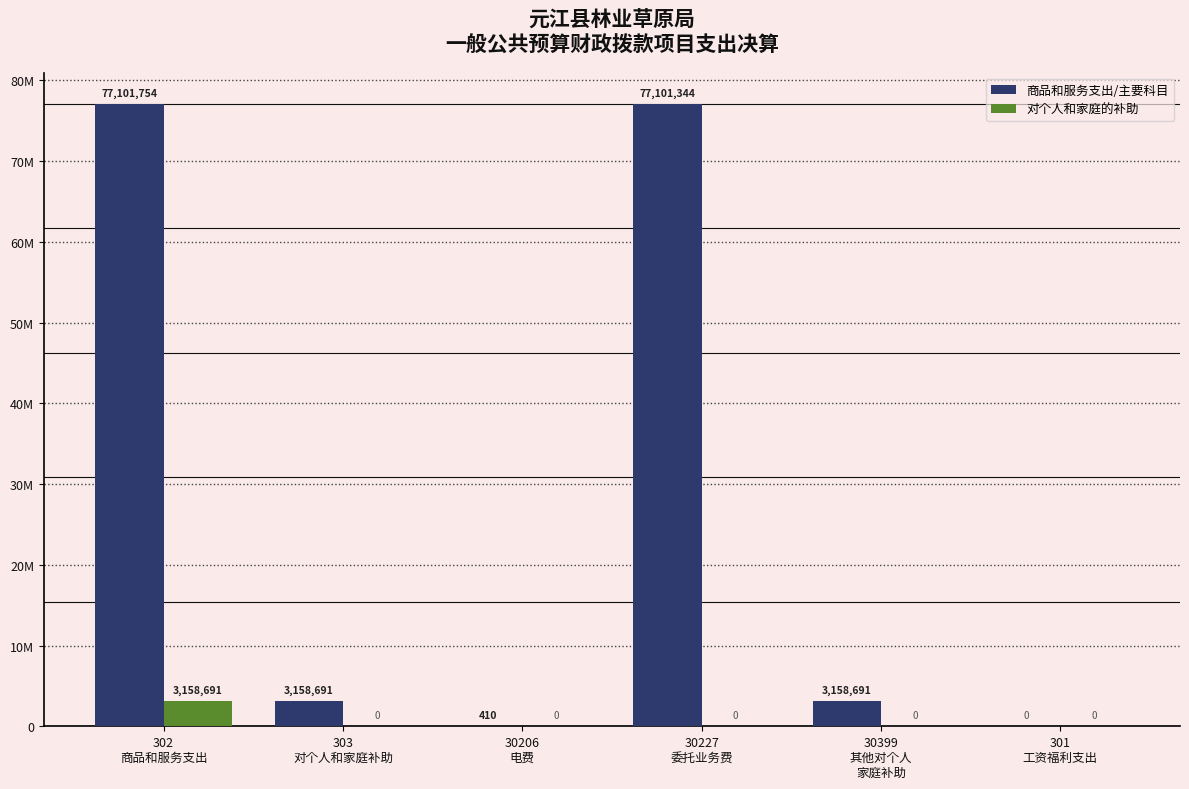

What are all the series names shown in the legend?

商品和服务支出/主要科目, 对个人和家庭的补助